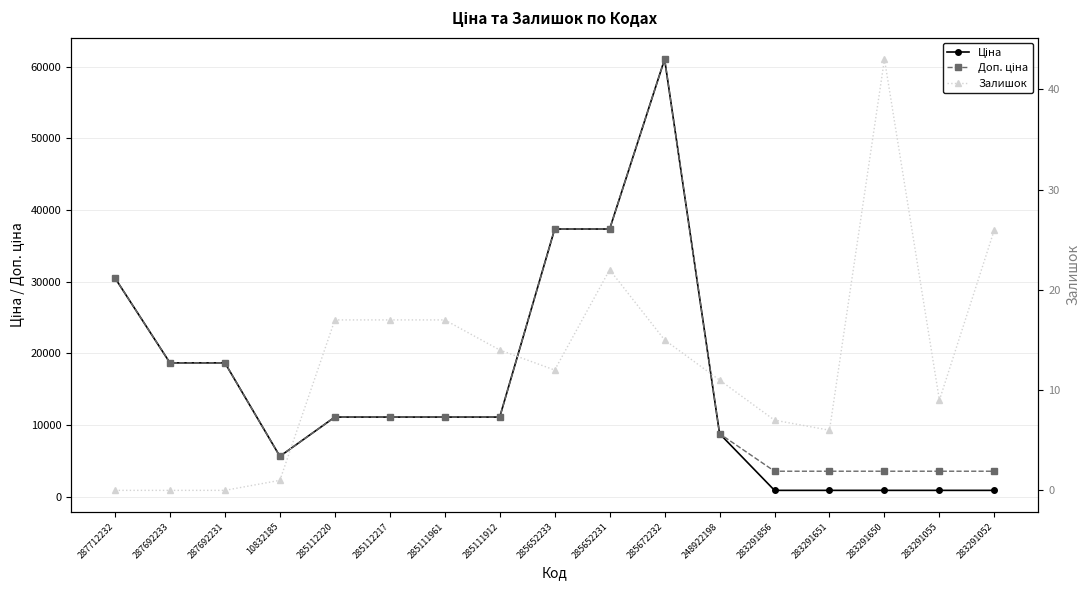

What is the maximum value for Доп. ціна?

61024.7